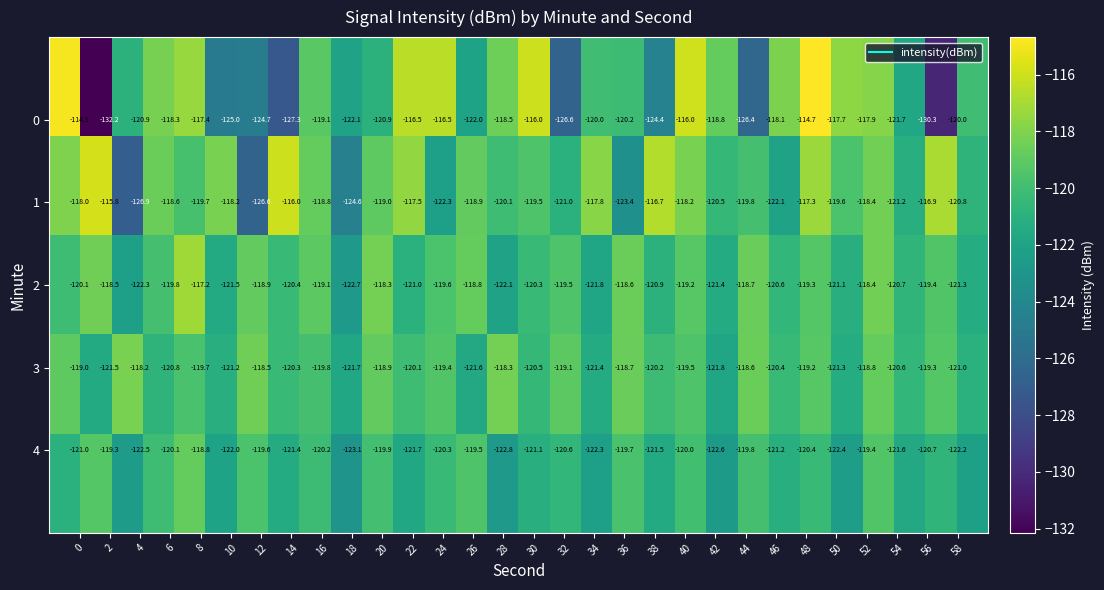

At how many categories does at least one series exceed -124?

30